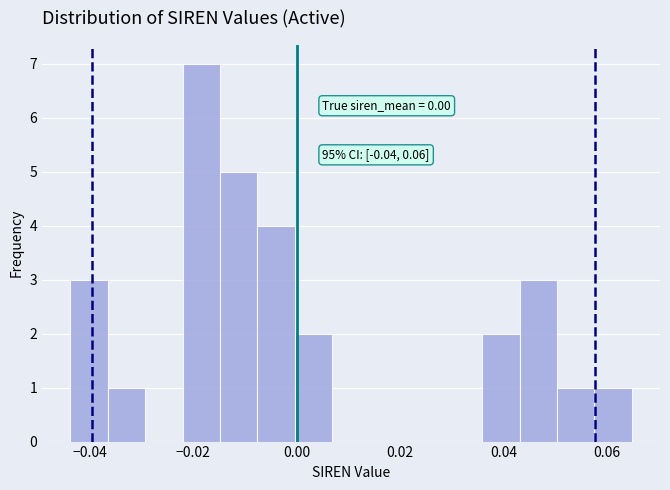

Around what value on the x-axis is the tallest bar? Give the approximate position of its centre, as read against the axis.

-0.018